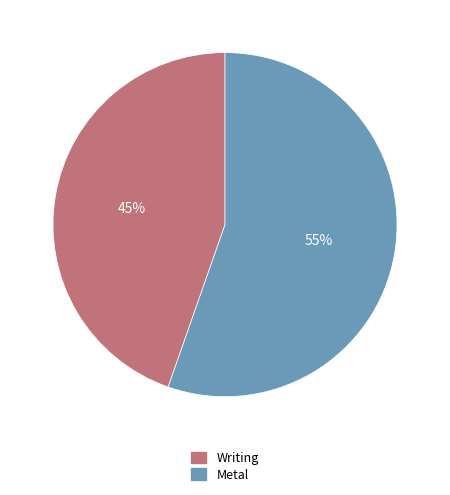

The Writing slice represents 45% of the pie. True or false?

True